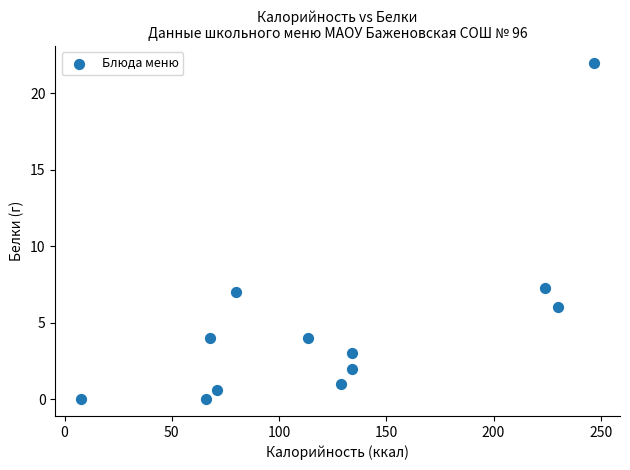

What is the average X value?

125.3